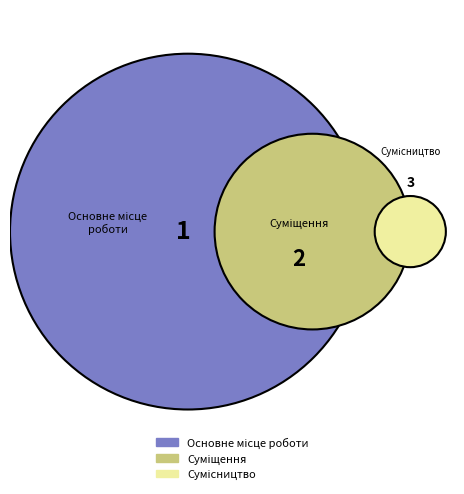

How many segments does this pie chart have?

3